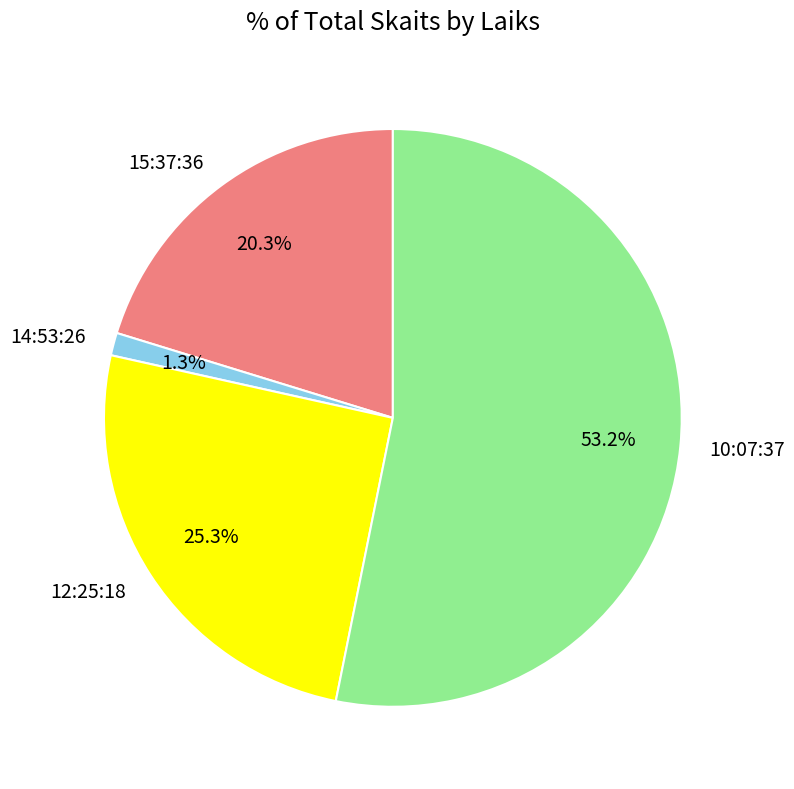

Is the sum of 10:07:37 and 12:25:18 greater than half?

Yes